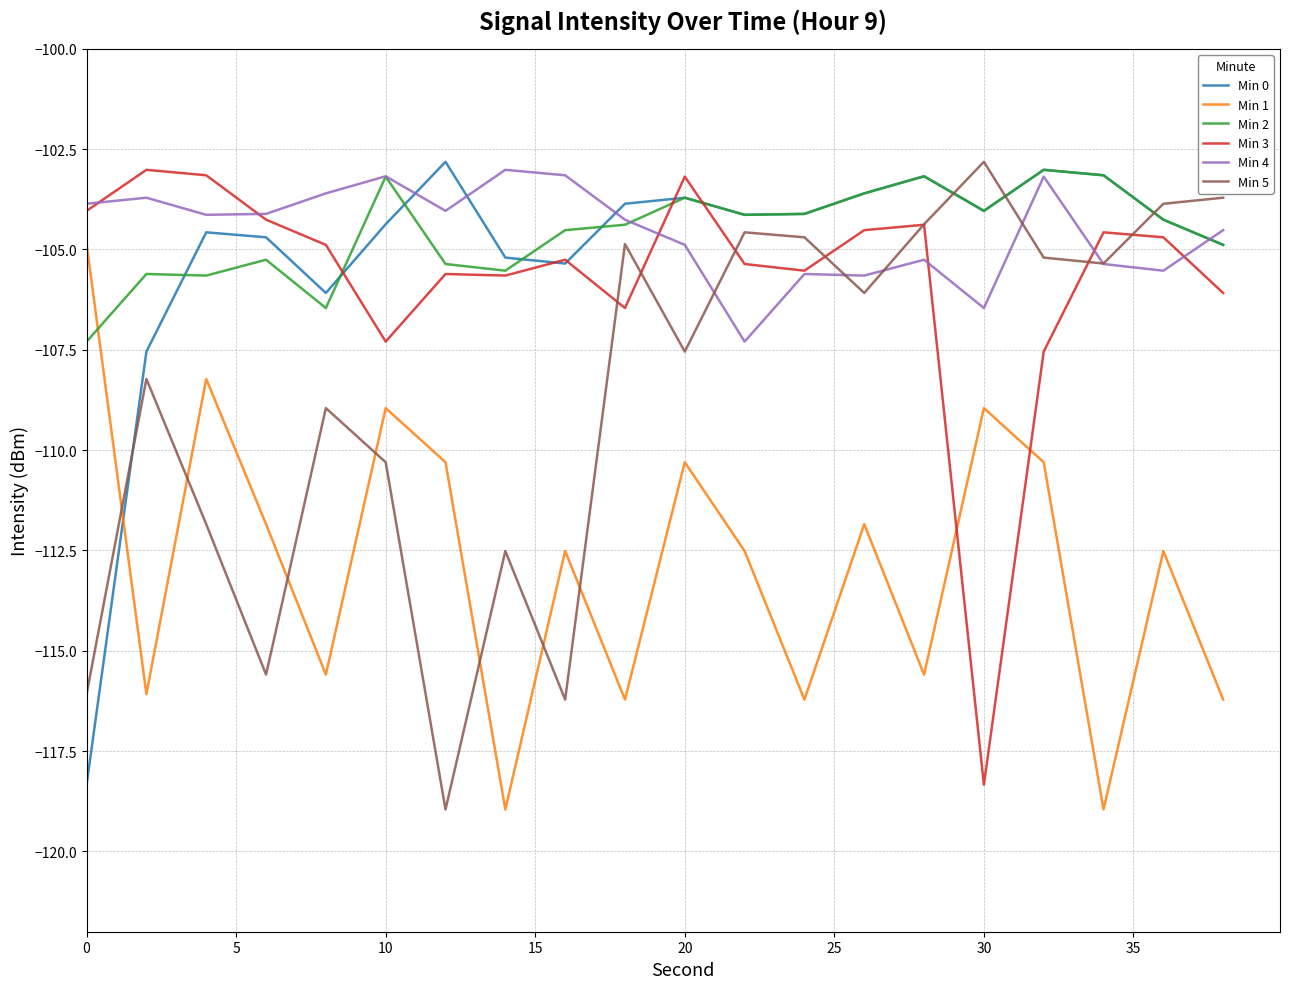

Which series has the largest range (max minus min)?

Min 5